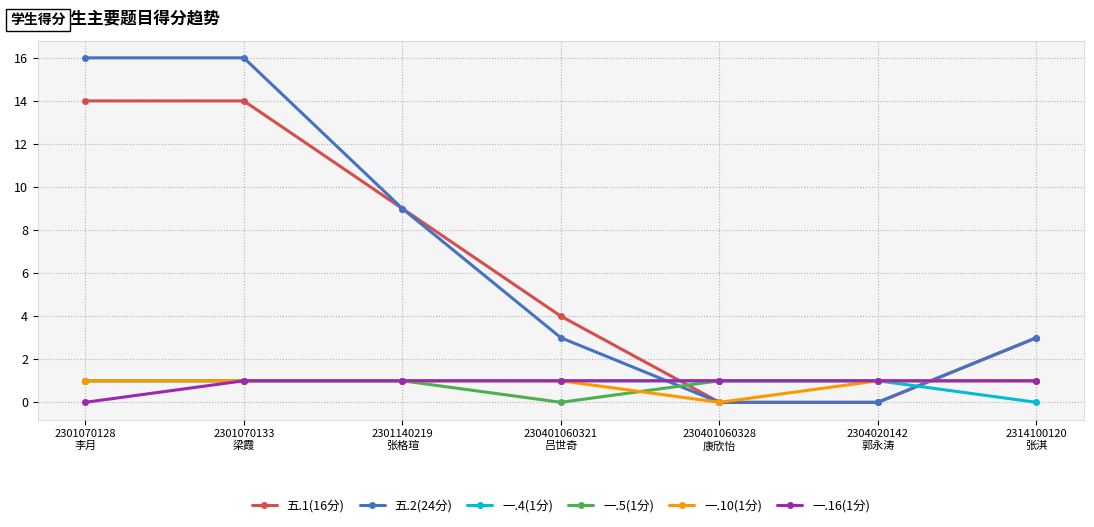

Is it true that 一.16(1分) equals 1 at 230401060321
吕世奇?

True